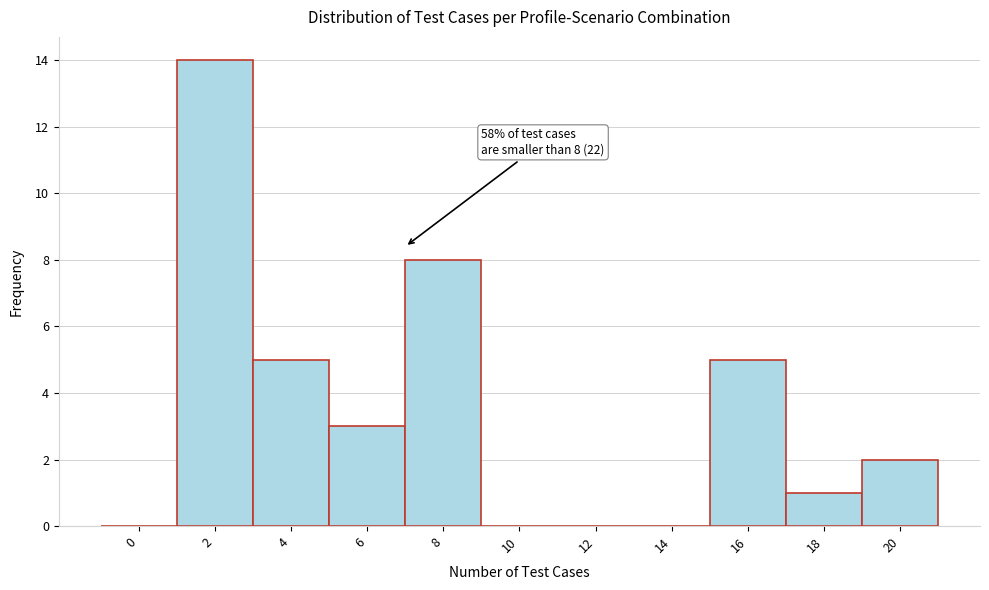

Reading left to right, extract all data points from this chart.

0=0	2=14	4=5	6=3	8=8	10=0	12=0	14=0	16=5	18=1	20=2